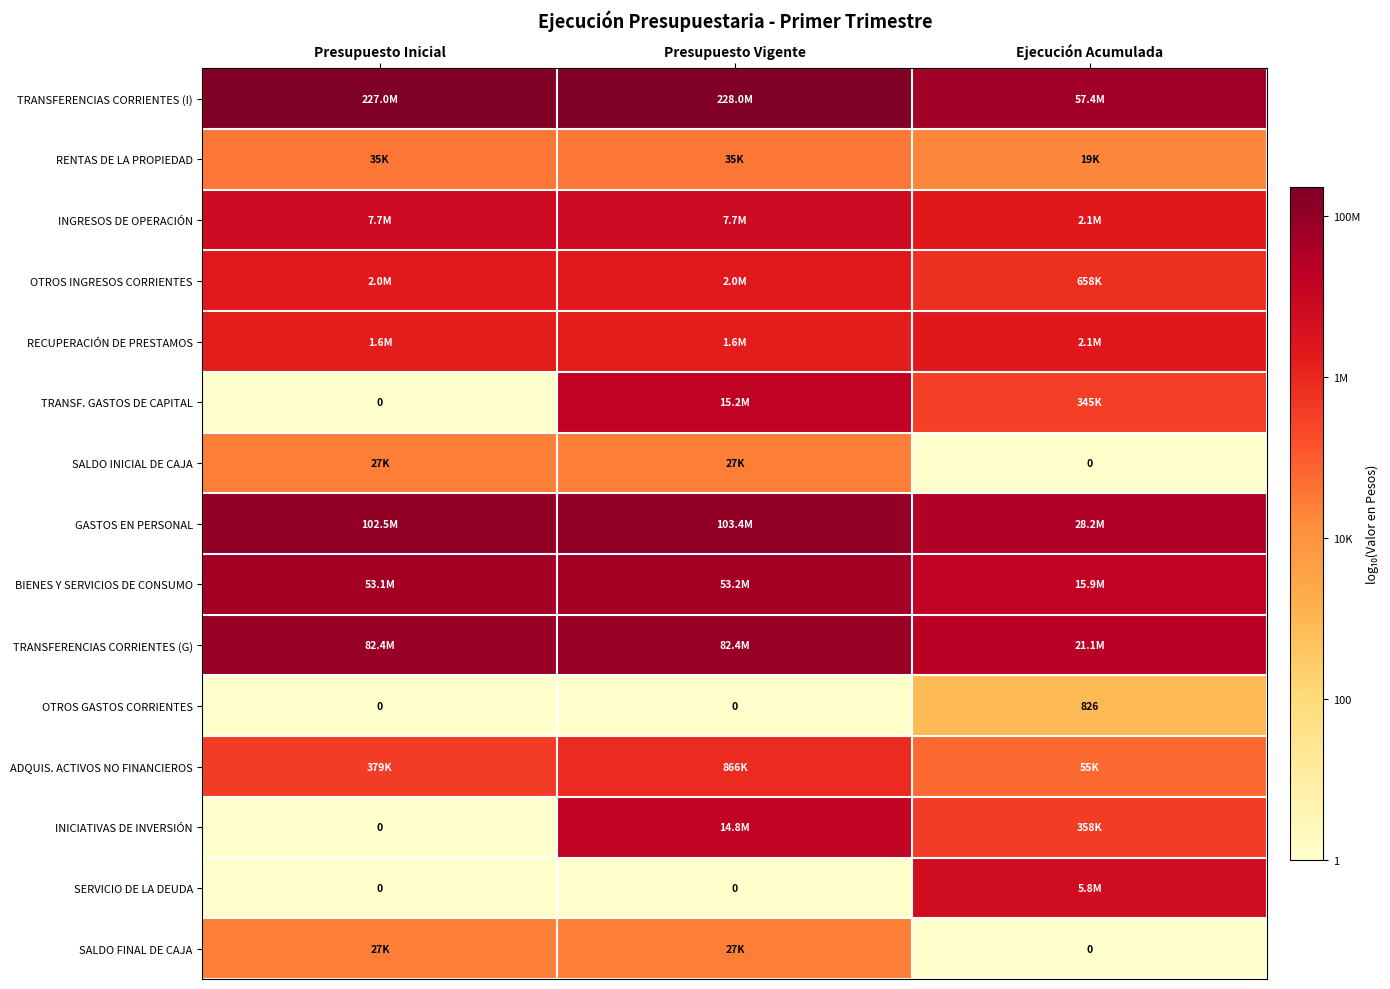

Is the value of TRANSF. GASTOS DE CAPITAL at Presupuesto Inicial greater than the value of OTROS GASTOS CORRIENTES at Ejecución Acumulada?

No